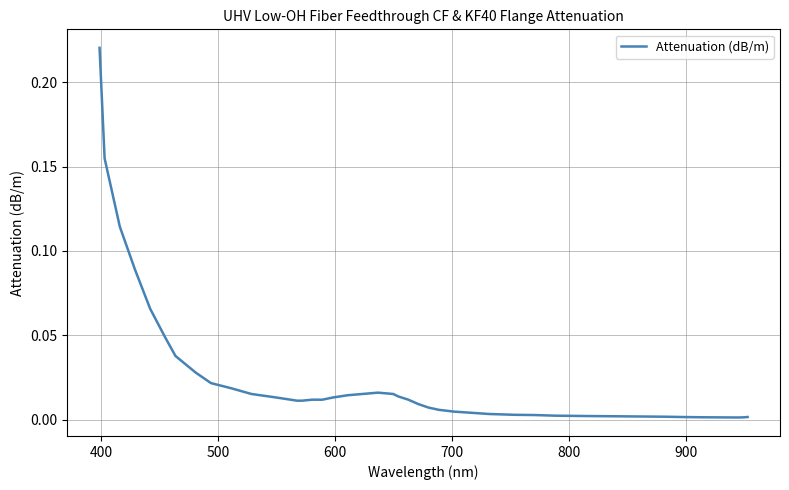

How many lines are shown in the chart?

1